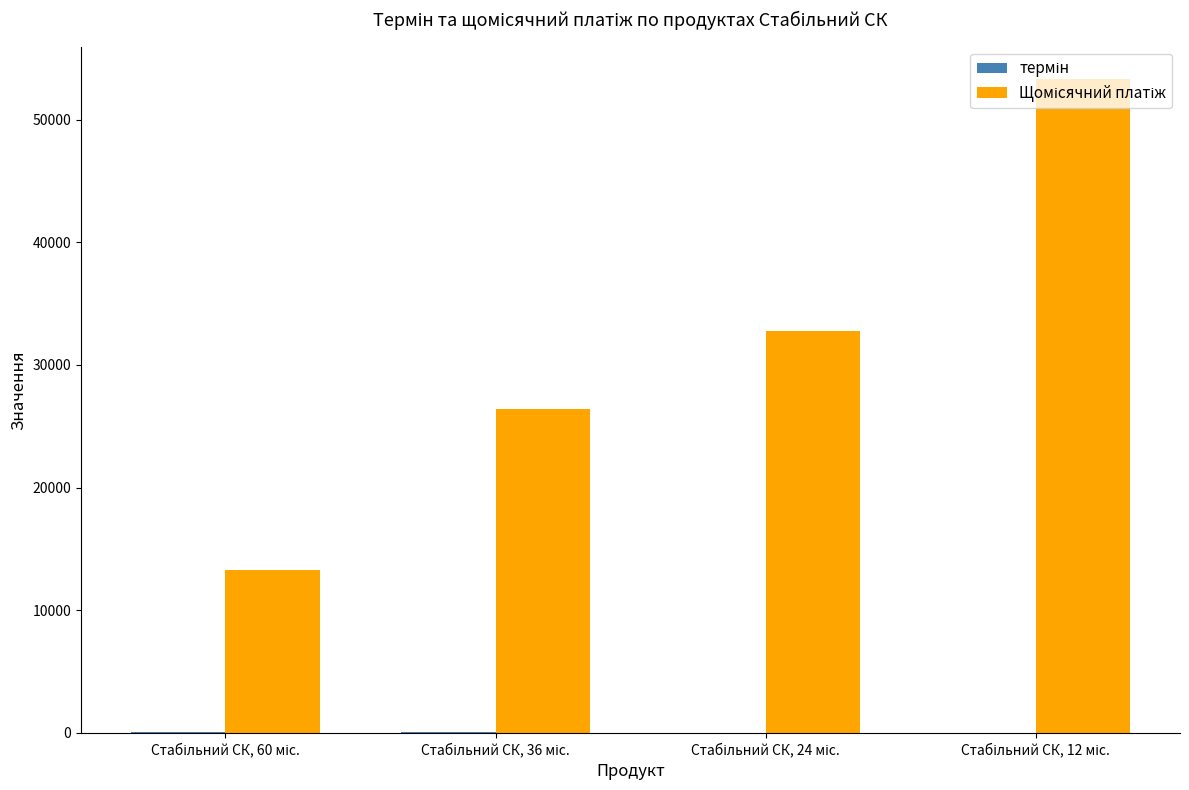

What is the maximum value shown in the chart?

53273.5